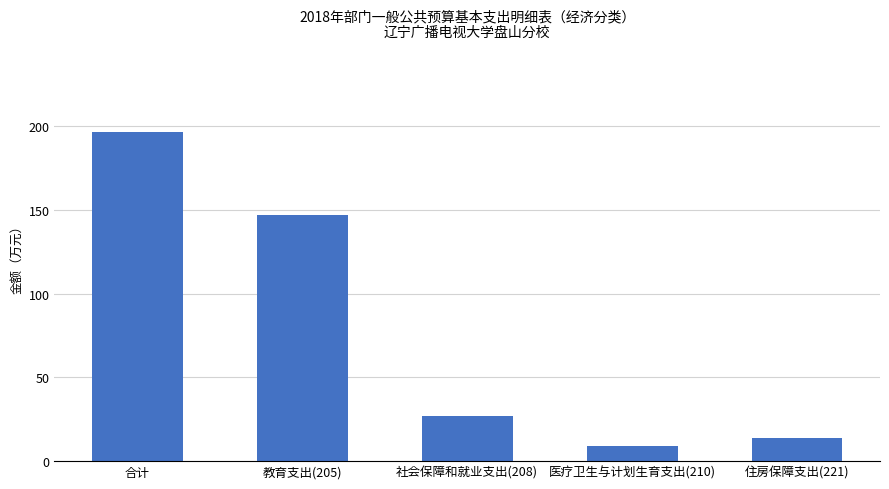

Rank the categories by value from lowest to highest.

医疗卫生与计划生育支出(210), 住房保障支出(221), 社会保障和就业支出(208), 教育支出(205), 合计